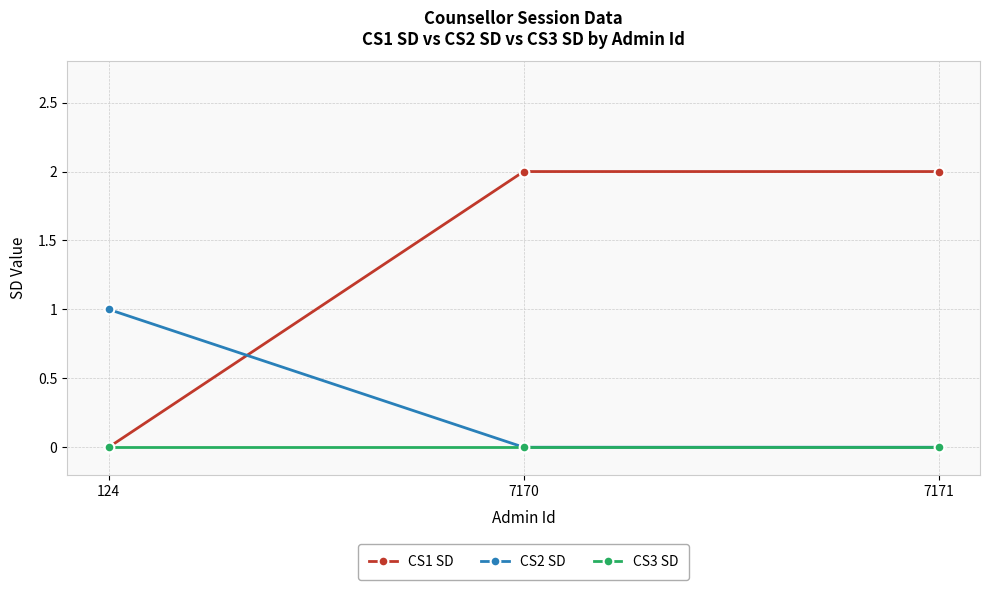

Which series has the largest total across all categories?

CS1 SD